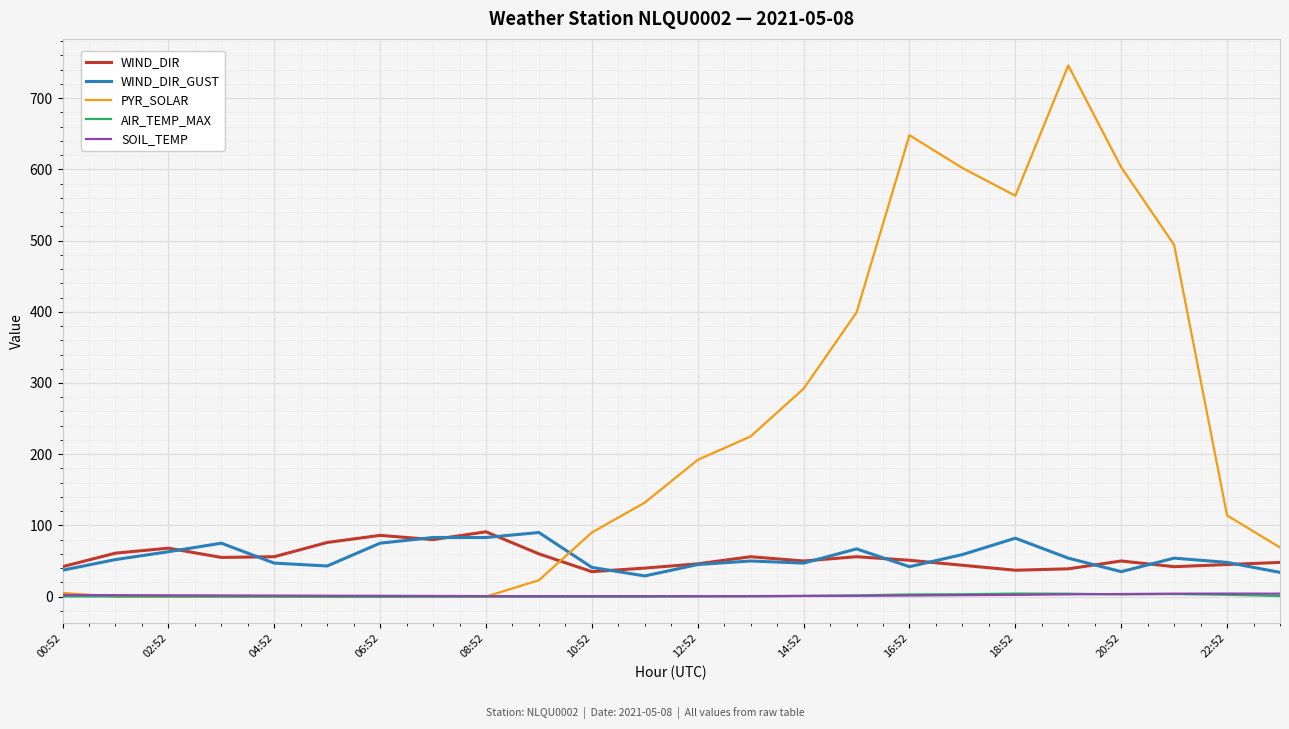

What is the lowest value of the WIND_DIR_GUST series?

29.0